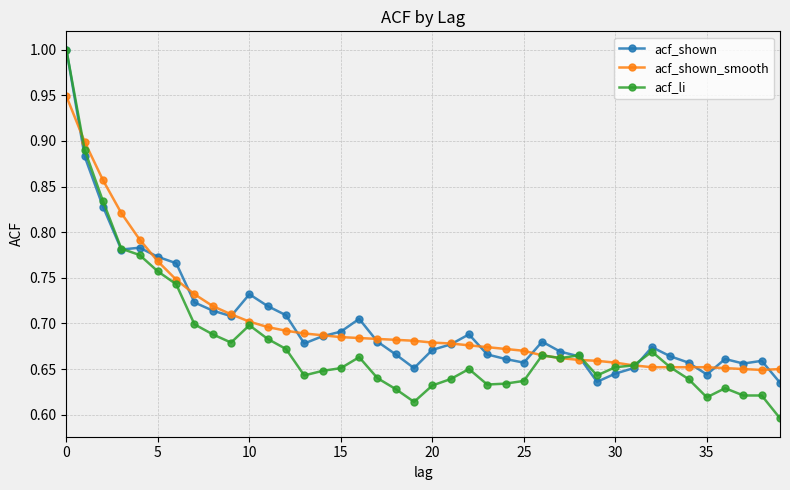

At how many categories does at least one series exceed 0?

40